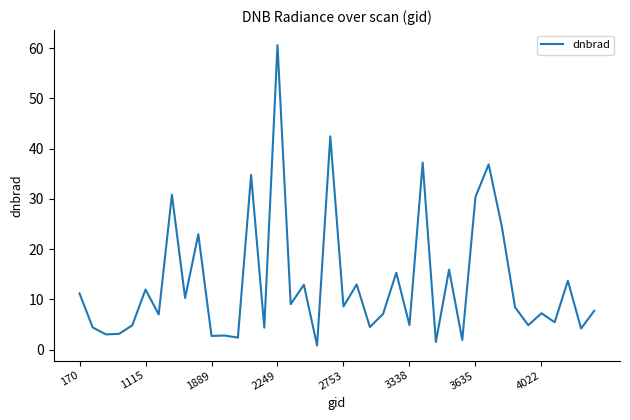

What is the maximum value shown in the chart?

60.6